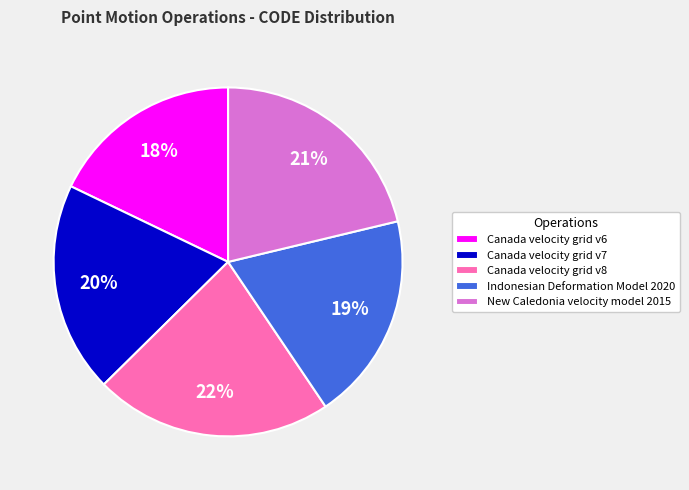

Count the number of slices in the pie.

5